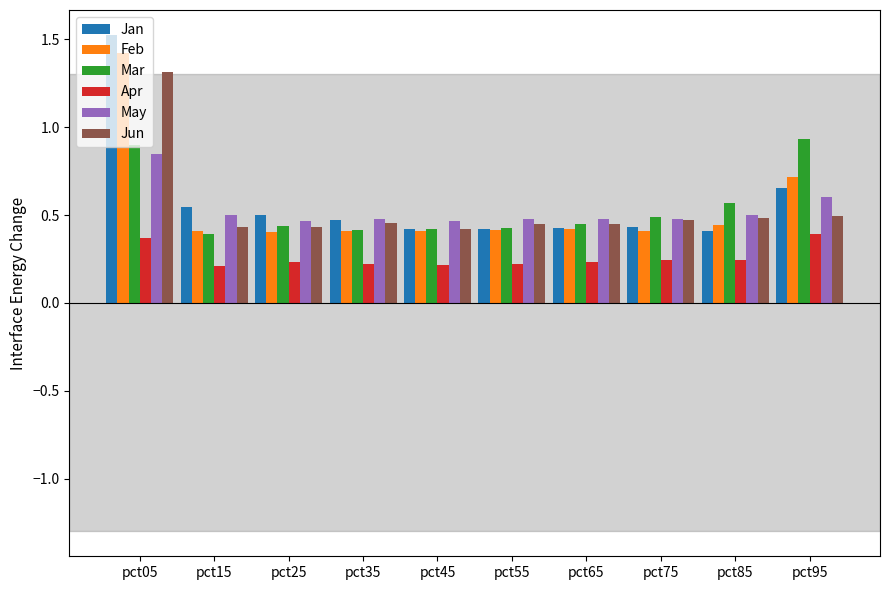

What is the maximum value for Jan?

1.5